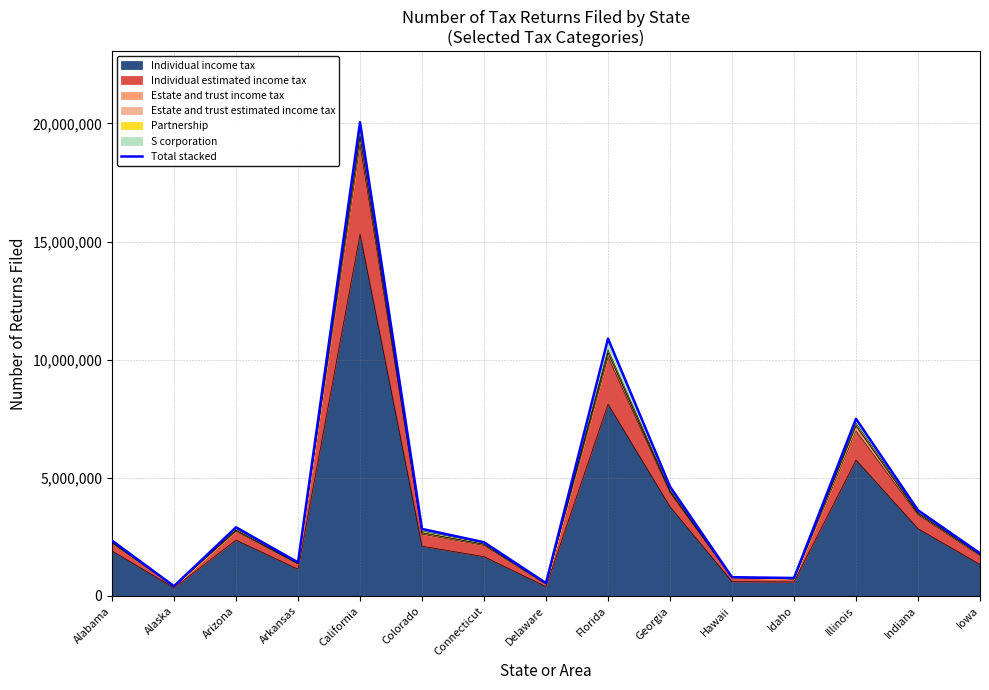

What is the value of the 14th point from the left?

3626292